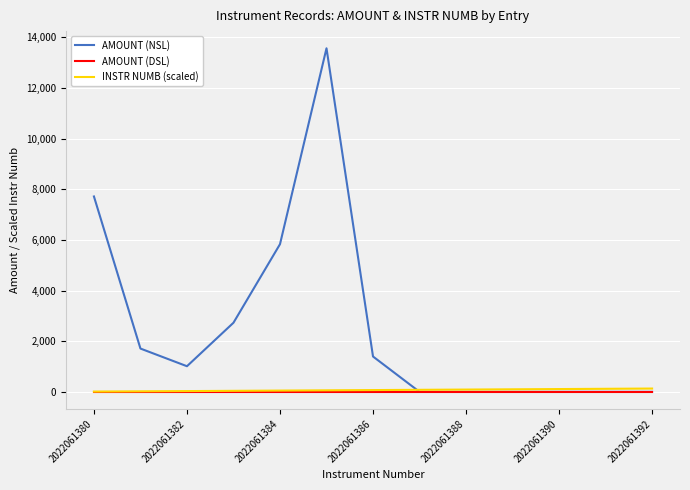

What is the greatest value displayed?

13568.3